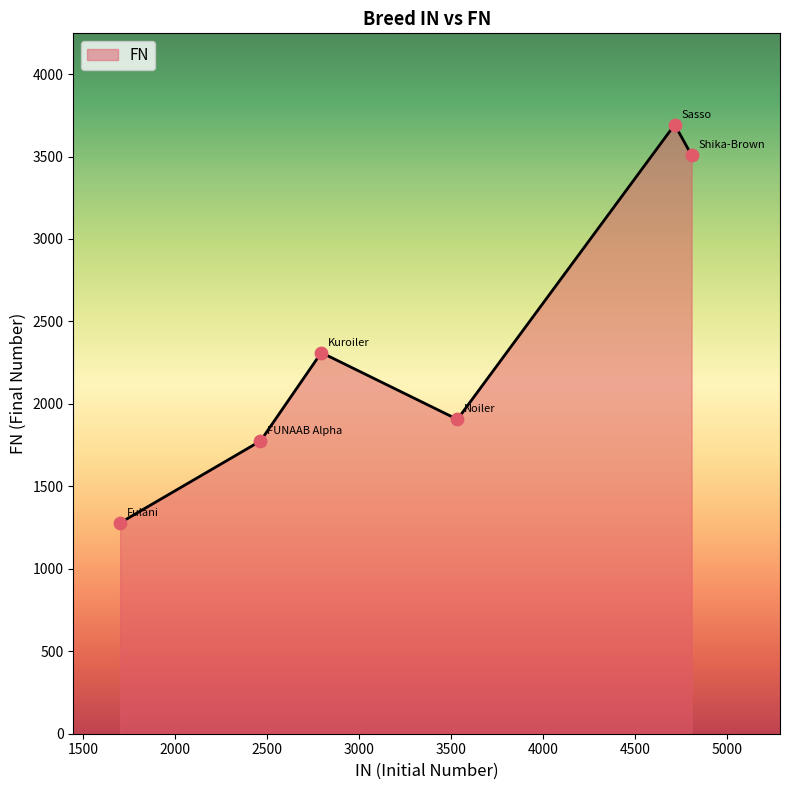

True or false: there are more than 1 points higher than both neighbors.

True